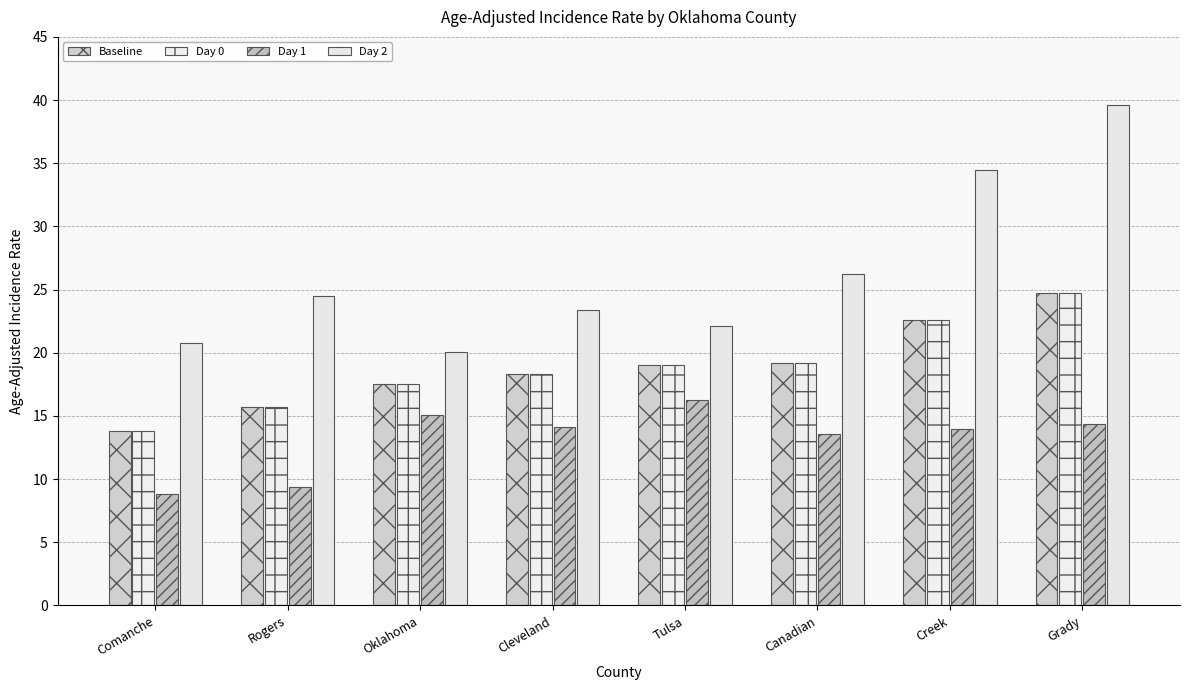

Where does the Day 1 series first go above 14?

Oklahoma